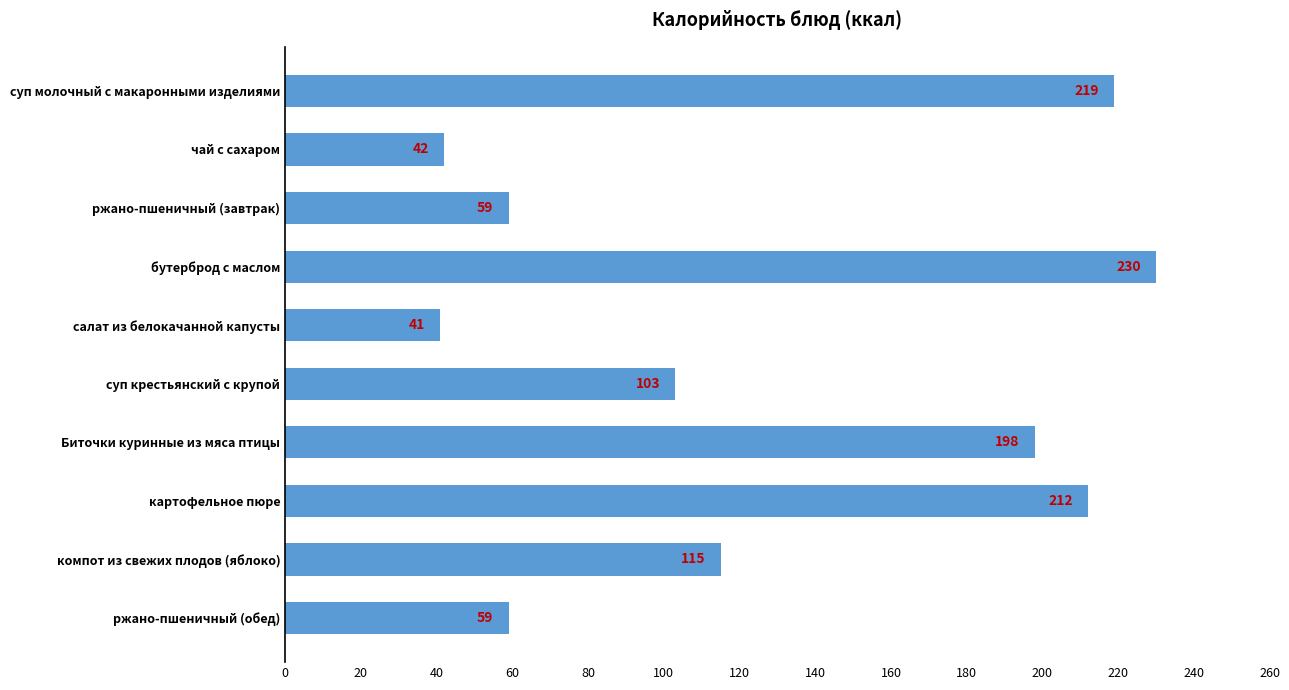

Between компот из свежих плодов (яблоко) and чай с сахаром, which is larger?

компот из свежих плодов (яблоко)